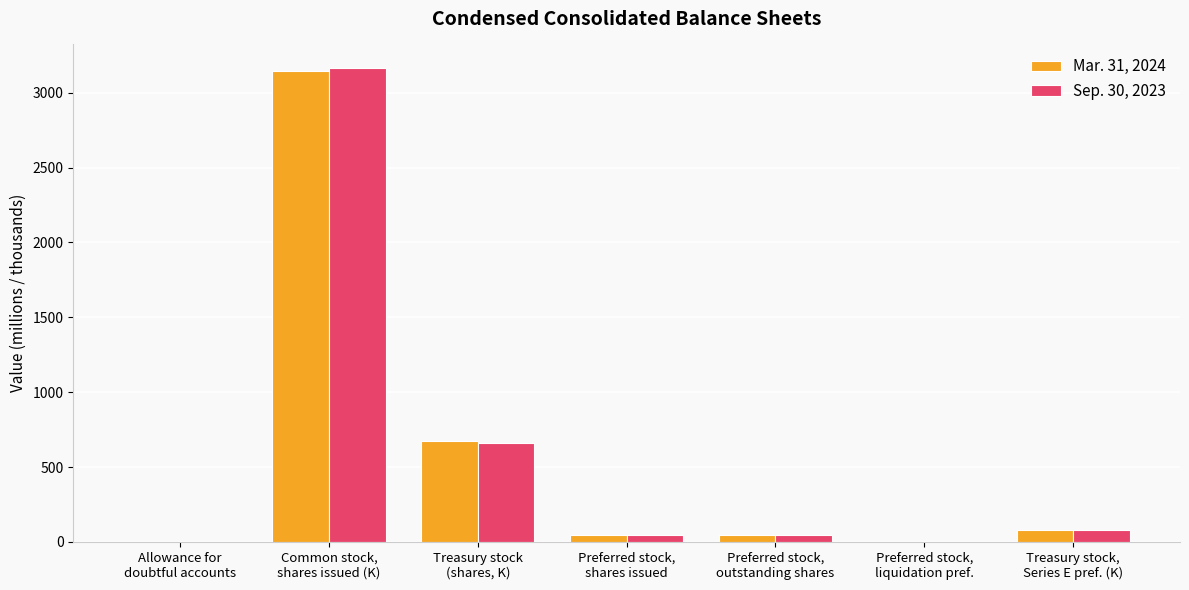

What are all the series names shown in the legend?

Mar. 31, 2024, Sep. 30, 2023